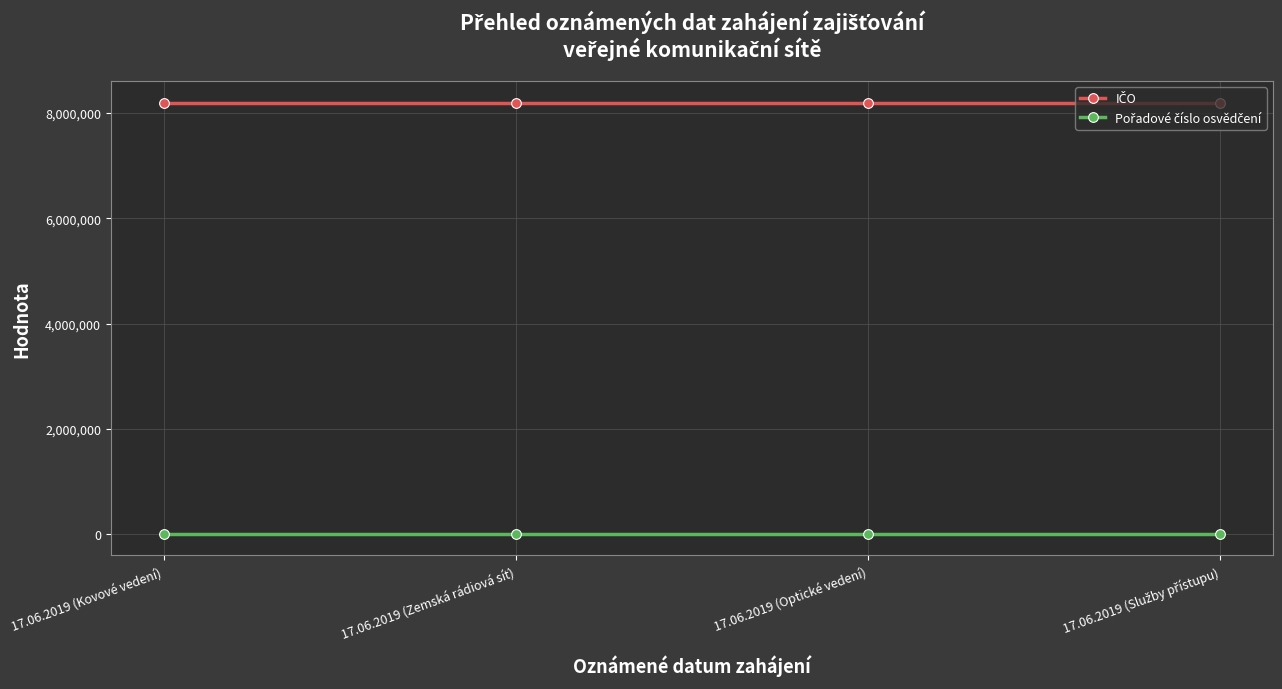

At how many categories does at least one series exceed 1815475?

4